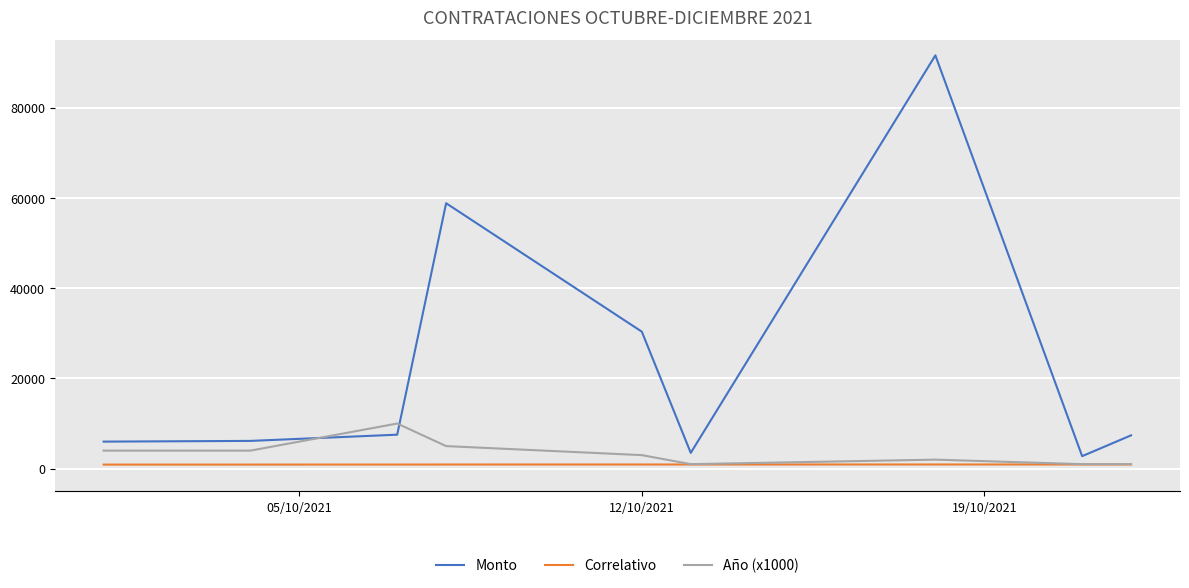

At 12/10/2021, list the series in order from smallest to largest.

Correlativo, Año (x1000), Monto